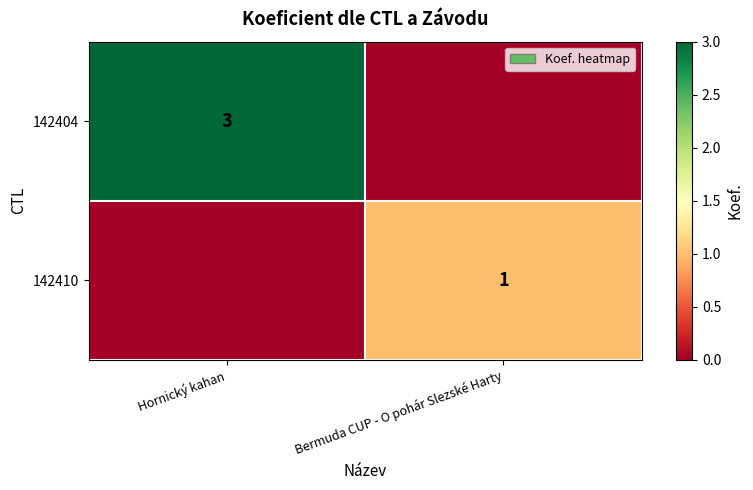

What is the total value across all series at Bermuda CUP - O pohár Slezské Harty?

1